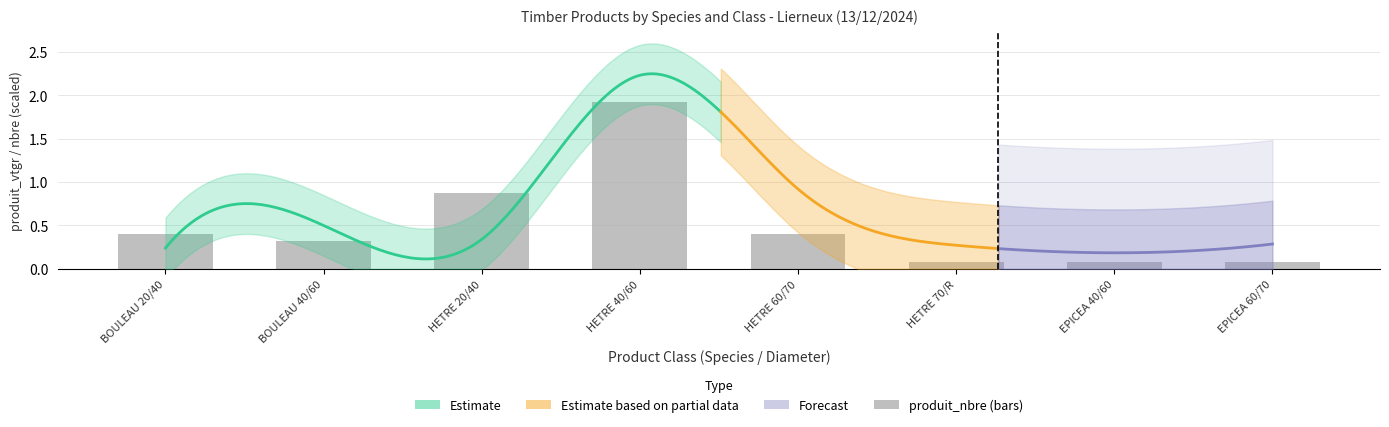

Is it true that the value at BOULEAU 40/60 is 0.5?

False